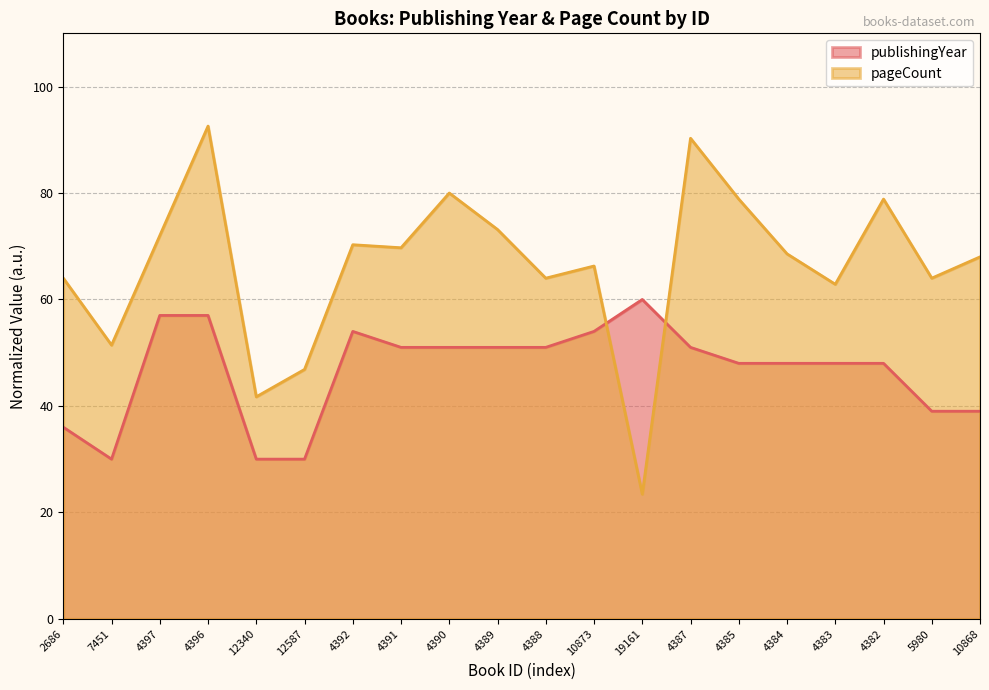

List the labels in order of publishingYear value, smallest first.

7451, 12340, 12587, 2686, 5980, 10868, 4385, 4384, 4383, 4382, 4391, 4390, 4389, 4388, 4387, 4392, 10873, 4397, 4396, 19161